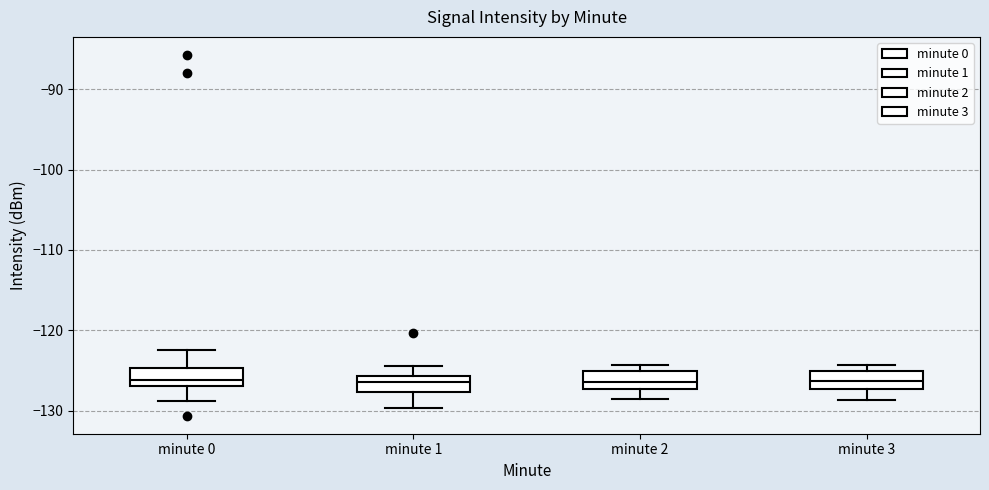

Reading left to right, read every box against the y-axis: the position of its median line, the range the box covers, and the ends of its whiskers. The values are not printed on the chart, so give them approximately, as read against the axis.

minute 0: median -126, box -127 to -125, whiskers -129 to -122
minute 1: median -126 (inside the box), box -128 to -126, whiskers -130 to -124
minute 2: median -126, box -127 to -125, whiskers -129 to -124
minute 3: median -126, box -127 to -125, whiskers -129 to -124